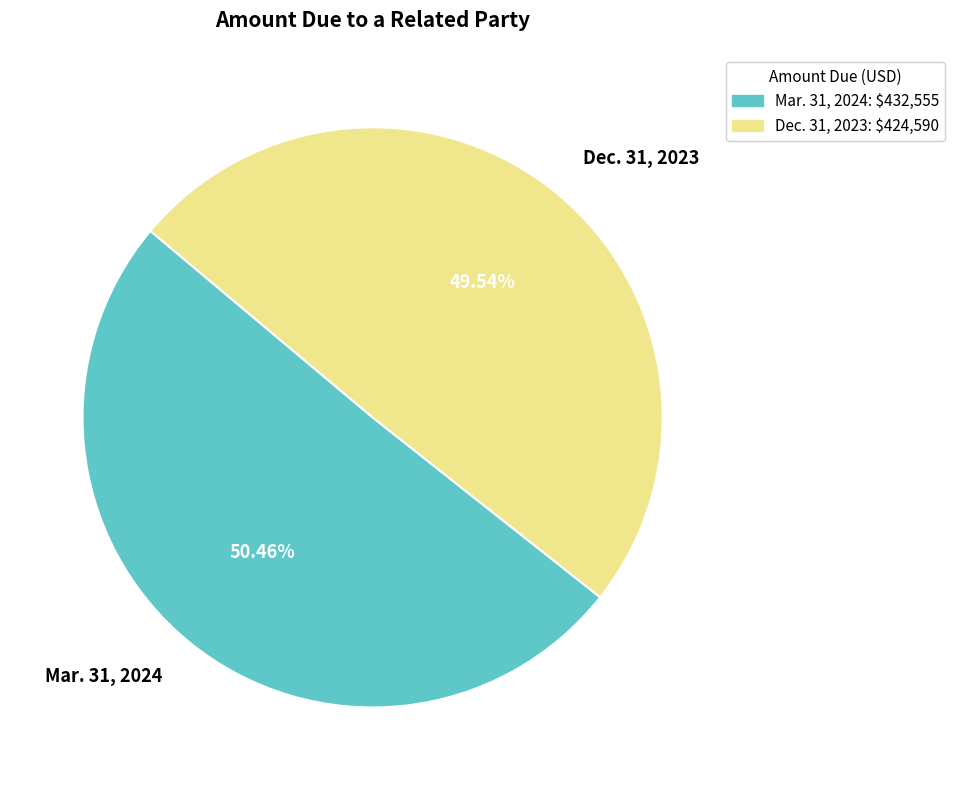

To the nearest percent, what portion does Mar. 31, 2024 represent?

50%